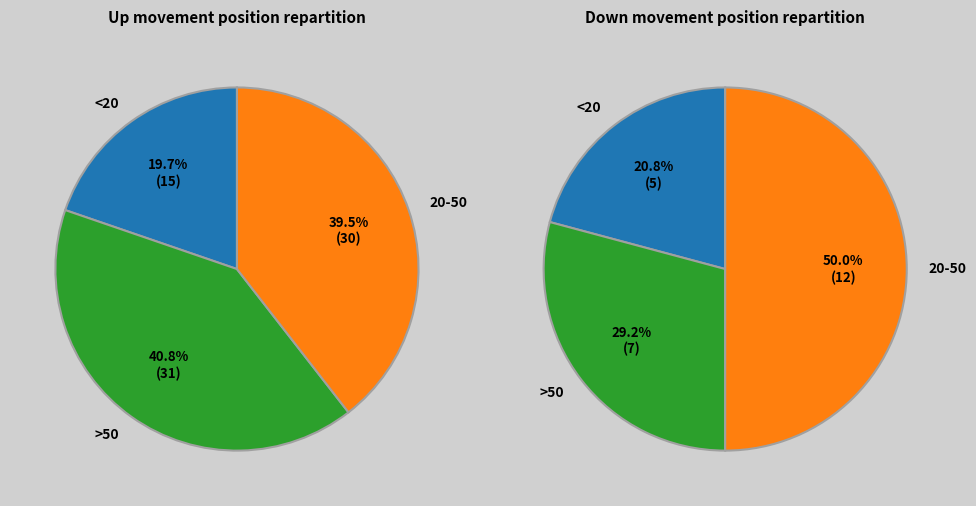

The down slice represents 12% of the pie. True or false?

False